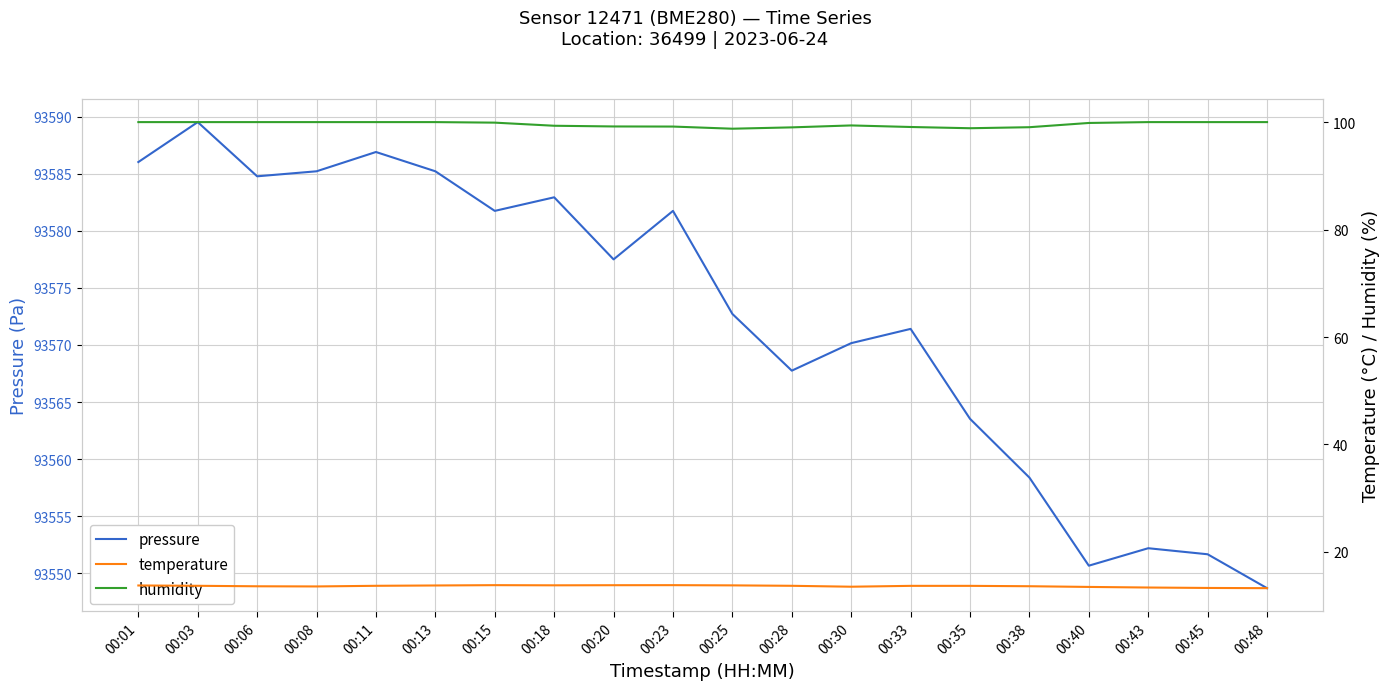

At which category does the chart reach its minimum across all series?

00:48